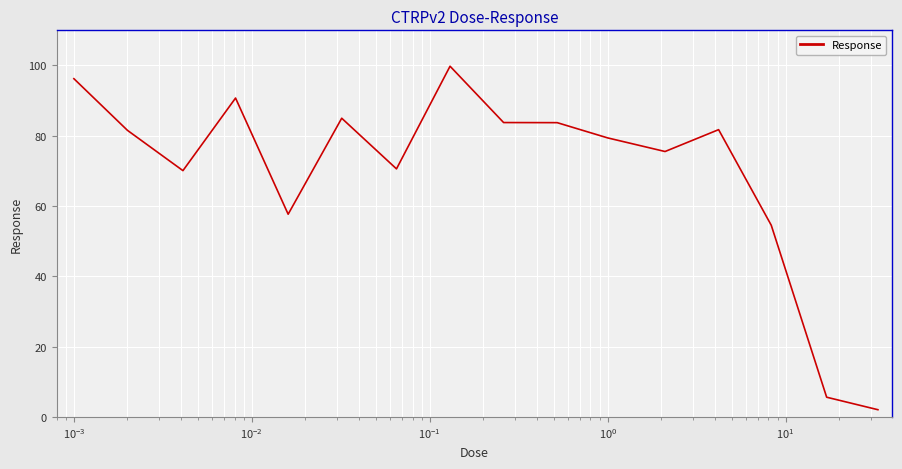

What is the greatest value displayed?

99.8